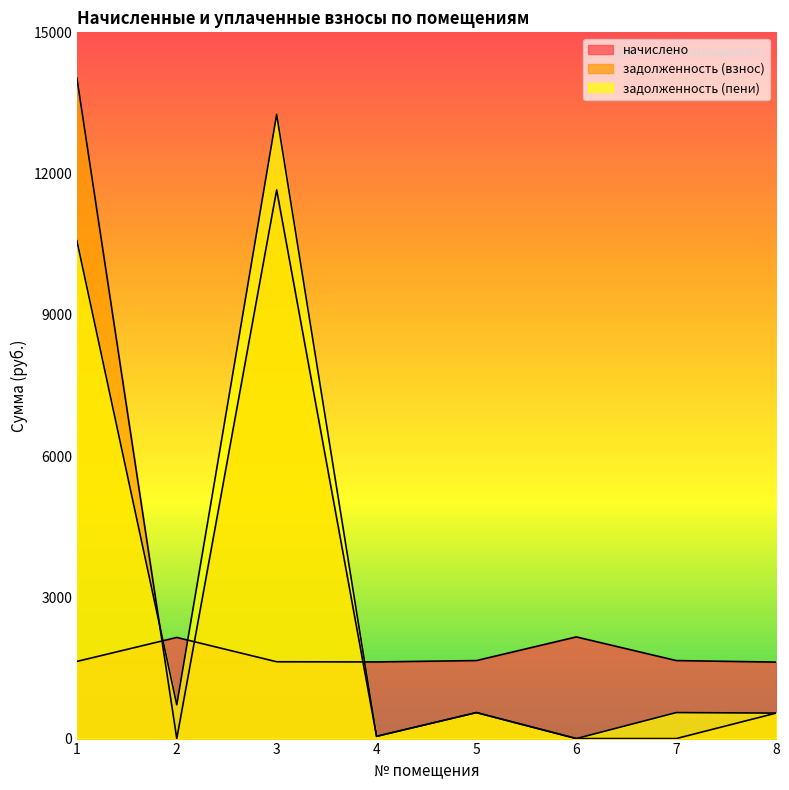

What is the sum of the задолженность (пени) values at 2 and 1?

11290.9